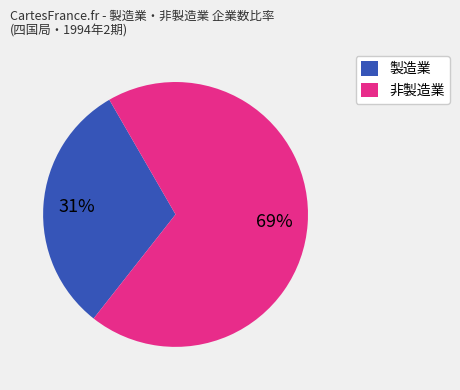

Does any single category account for the majority?

Yes